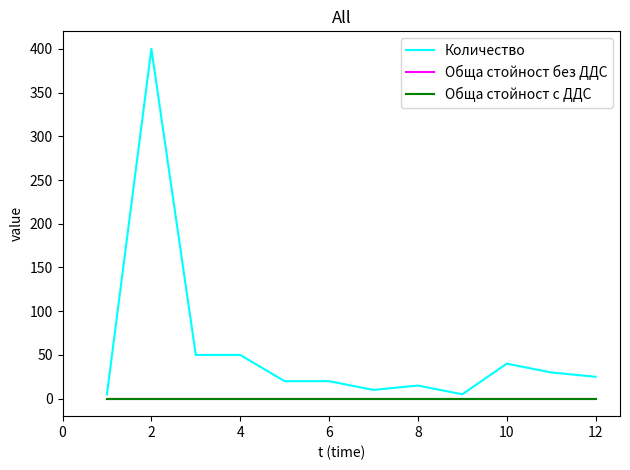

At how many categories does at least one series exceed 25?

5